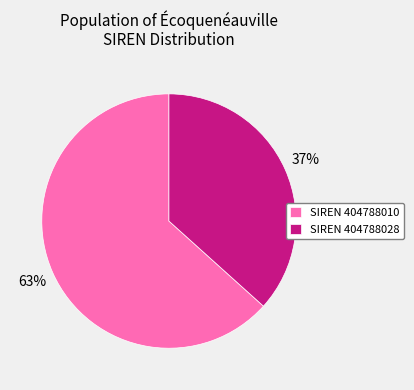

To the nearest percent, what is the combined percentage of SIREN 404788010 and SIREN 404788028?

100%